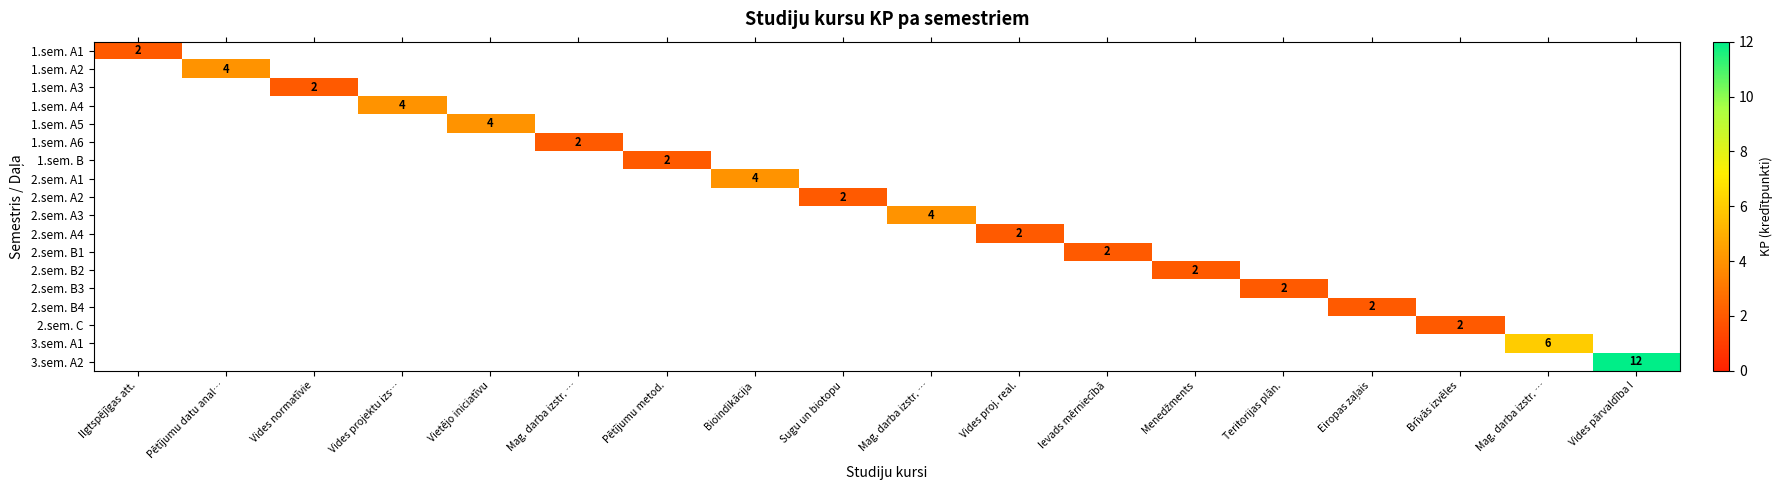

At how many categories does at least one series exceed 5?

2